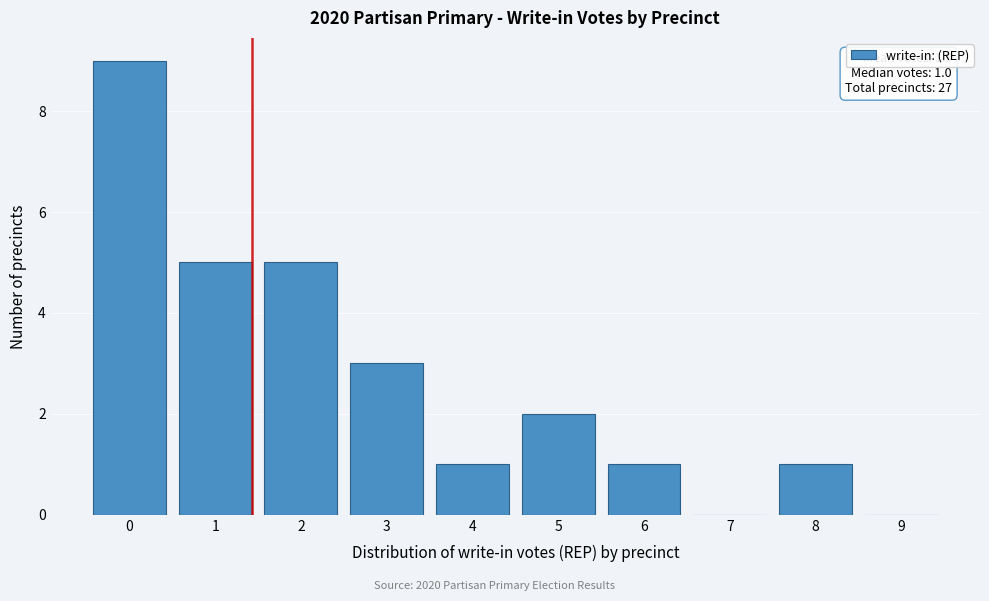

Reading left to right, what are all the values shown in this chart?

0=9	1=5	2=5	3=3	4=1	5=2	6=1	7=0	8=1	9=0